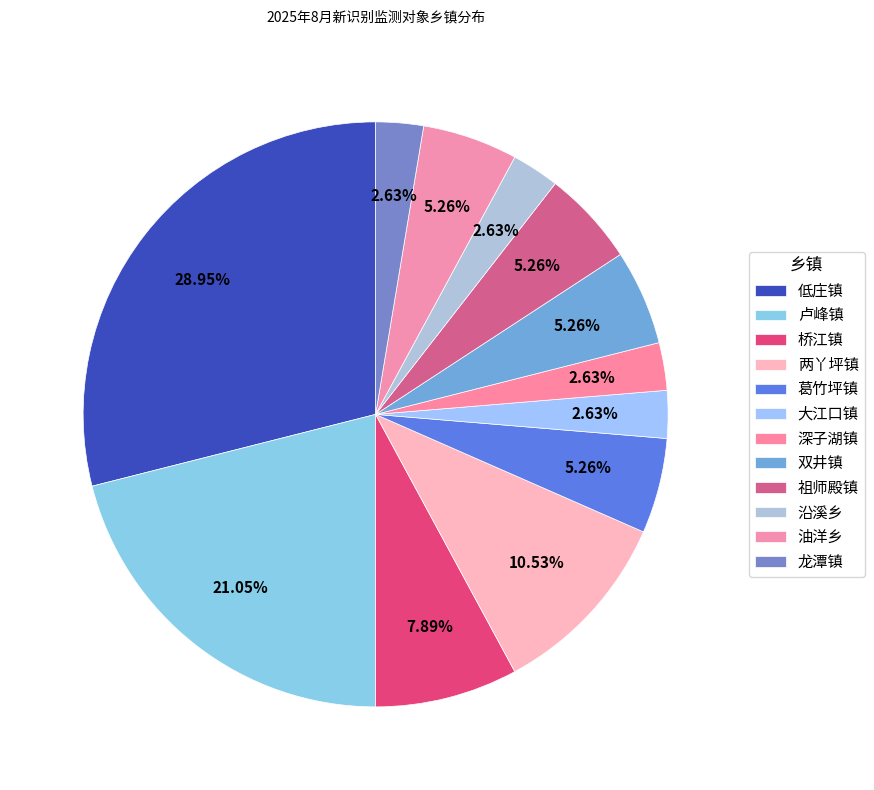

What percentage is the 沿溪乡 slice, to the nearest percent?

3%